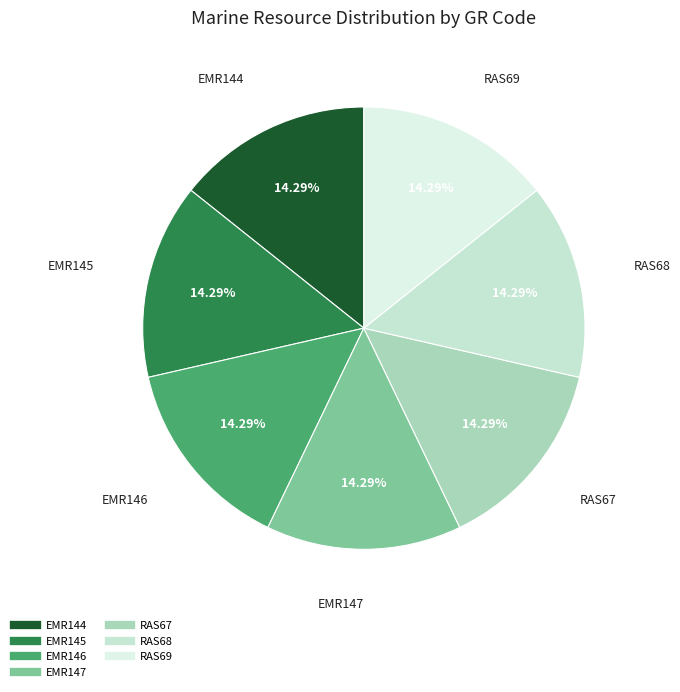

To the nearest percent, what percentage of the pie is EMR147?

14%